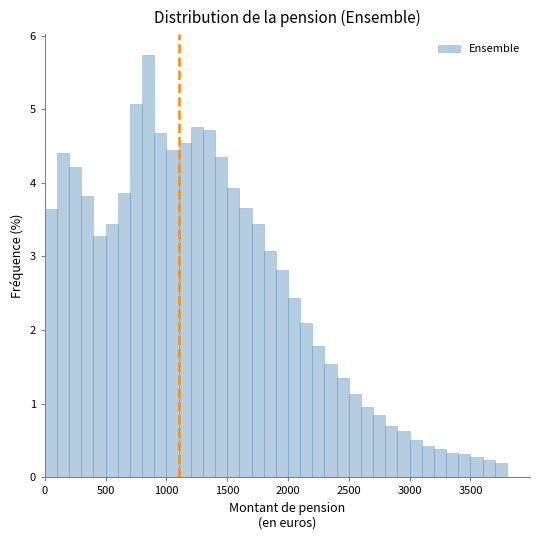

Read against the x-axis, roughly where is the centre of the tallest bar?

850